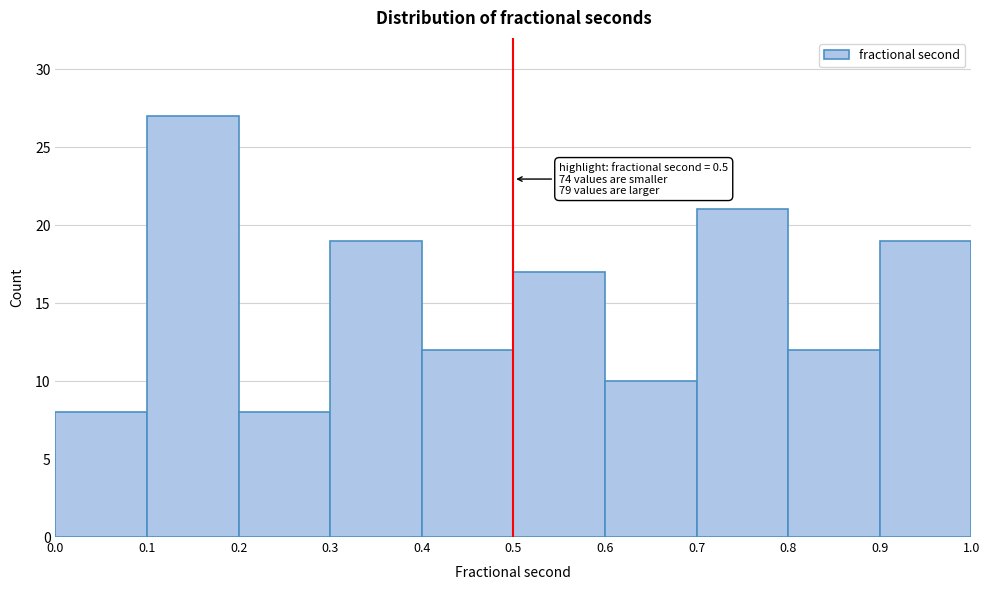

Which range on the x-axis has the tallest bar?

0.1 to 0.2